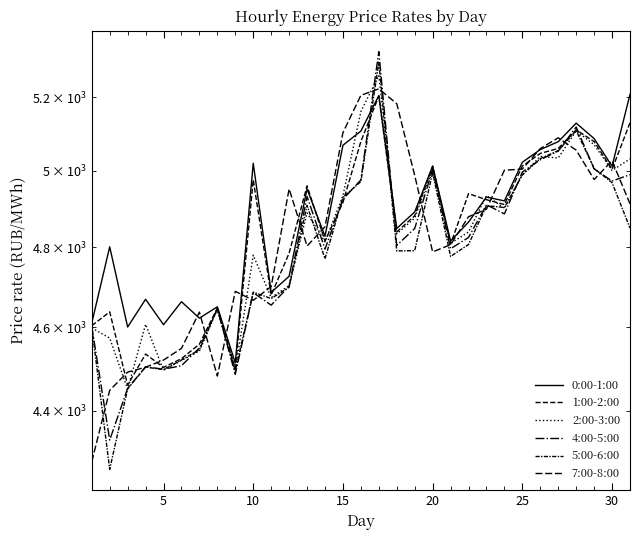

True or false: 2:00-3:00 has more than 1 points higher than both neighbors.

True